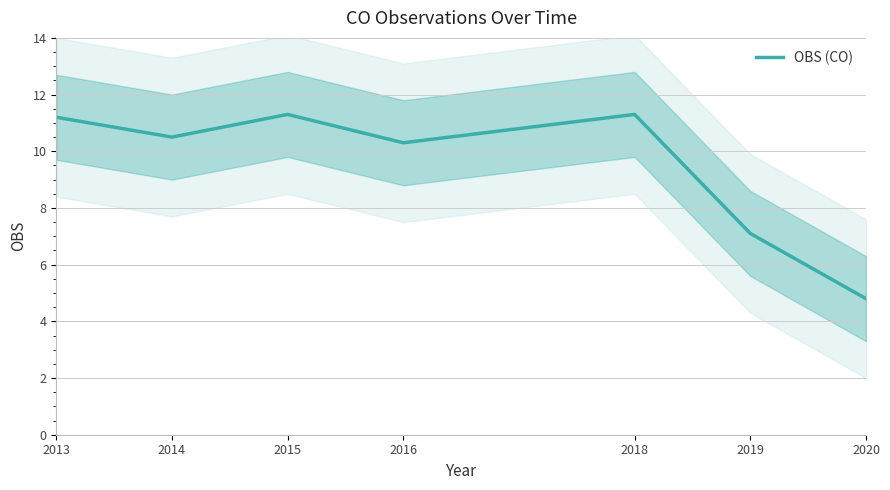

Read the value at 2015.

11.3